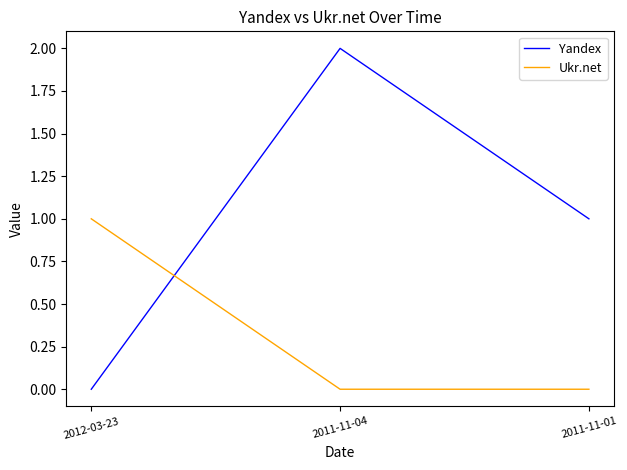

What is the sum of the Yandex values at 2012-03-23 and 2011-11-04?

2